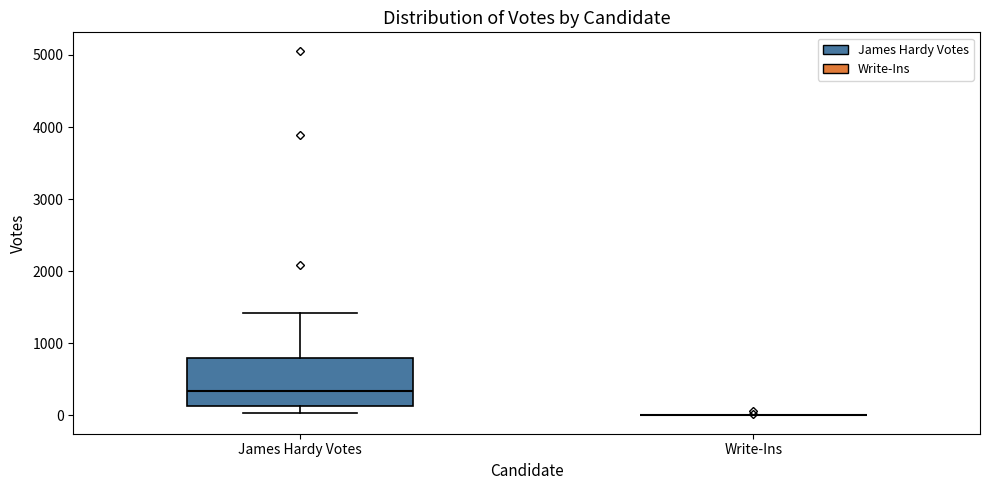

Which box is the tallest, from its lower edge to its upper edge?

James Hardy Votes